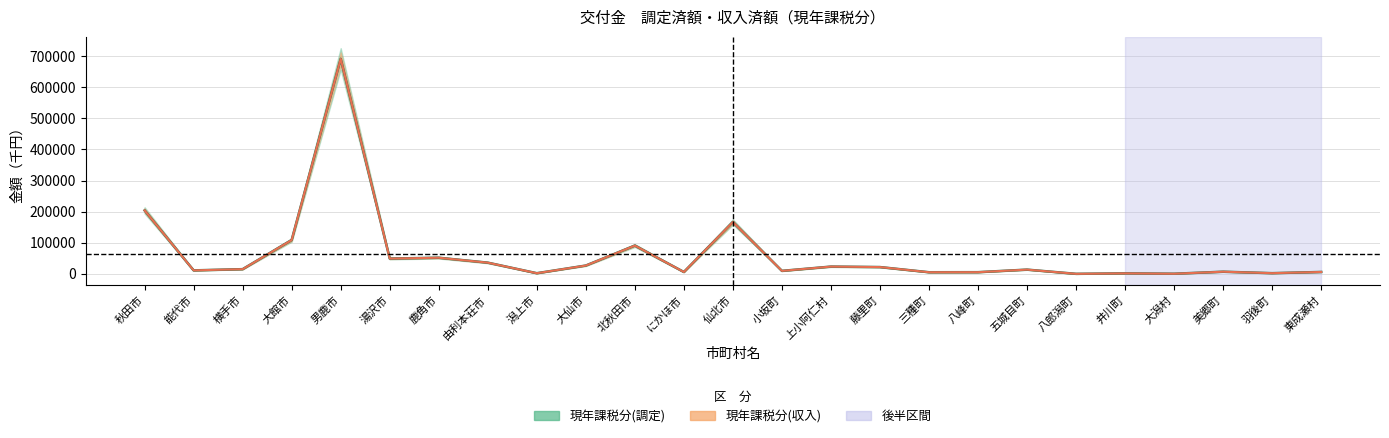

True or false: 現年課税分(調定) 中央値 and 現年課税分(収入) 中央値 cross at least once.

False